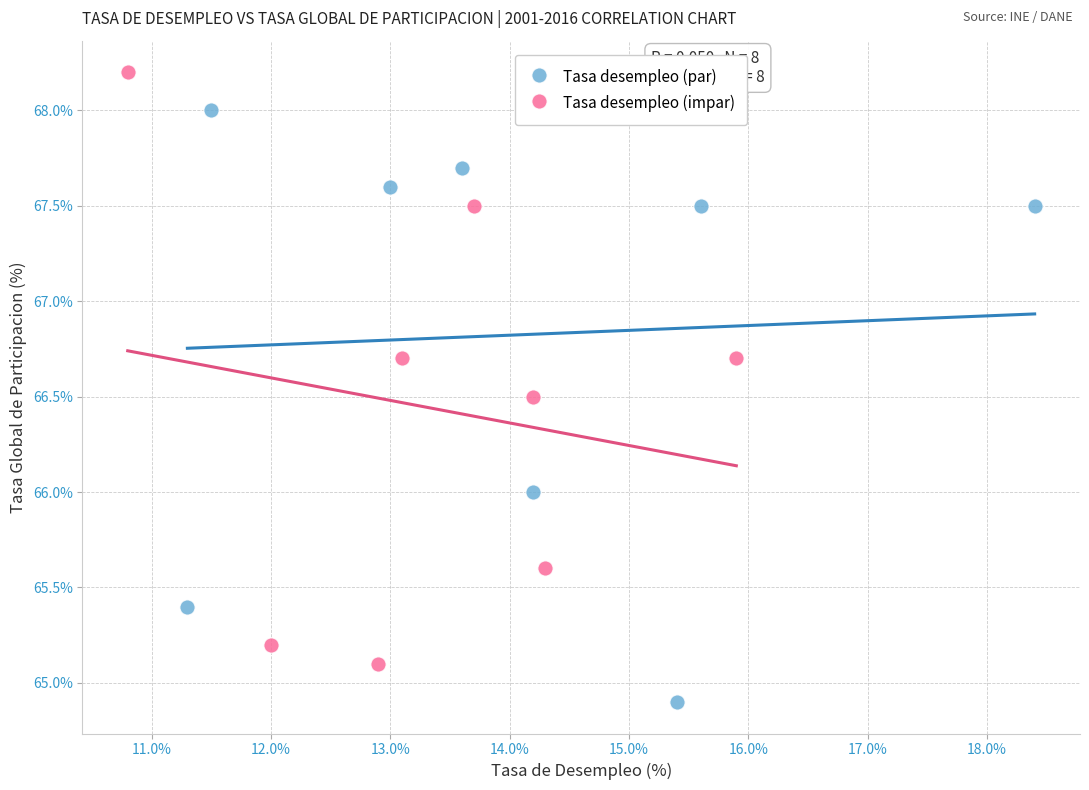

Which series contains the highest Y value?

Tasa desempleo (impar)